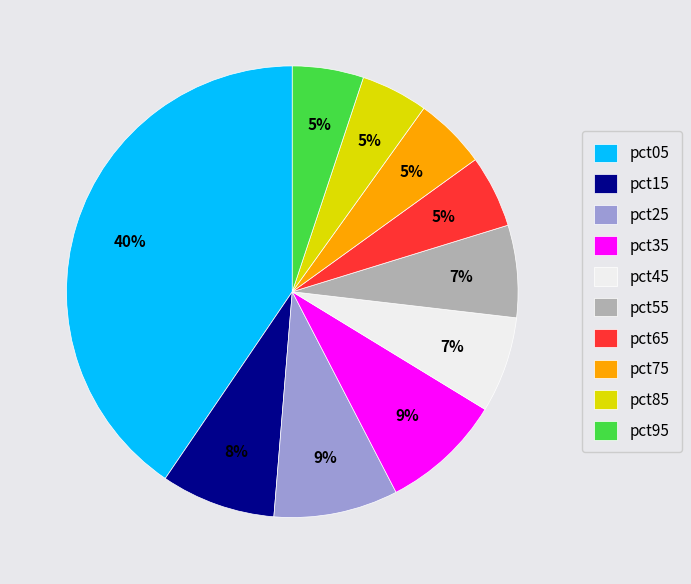

To the nearest percent, what percentage of the pie is pct75?

5%